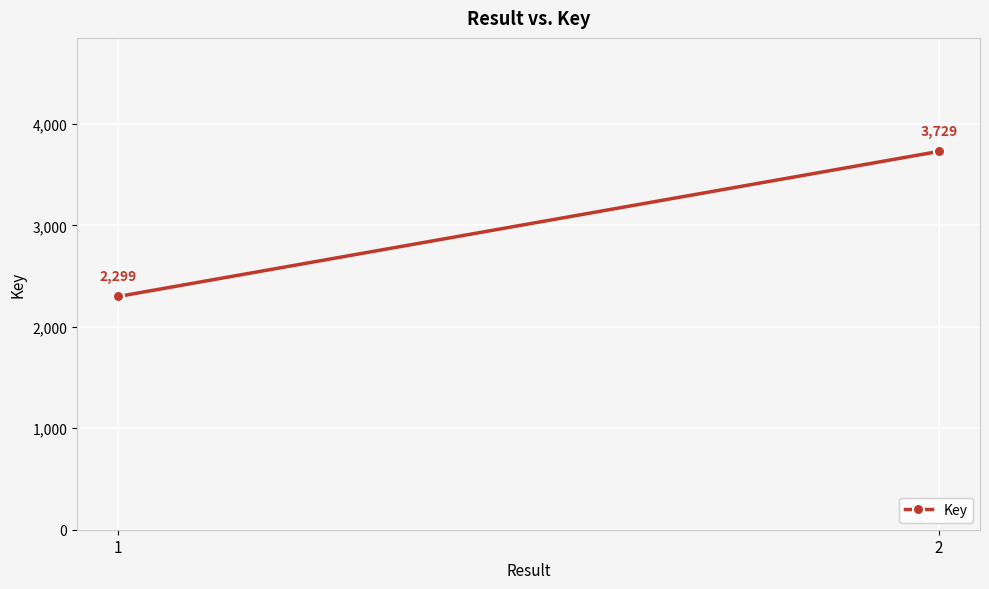

At which category does the chart reach its minimum across all series?

1